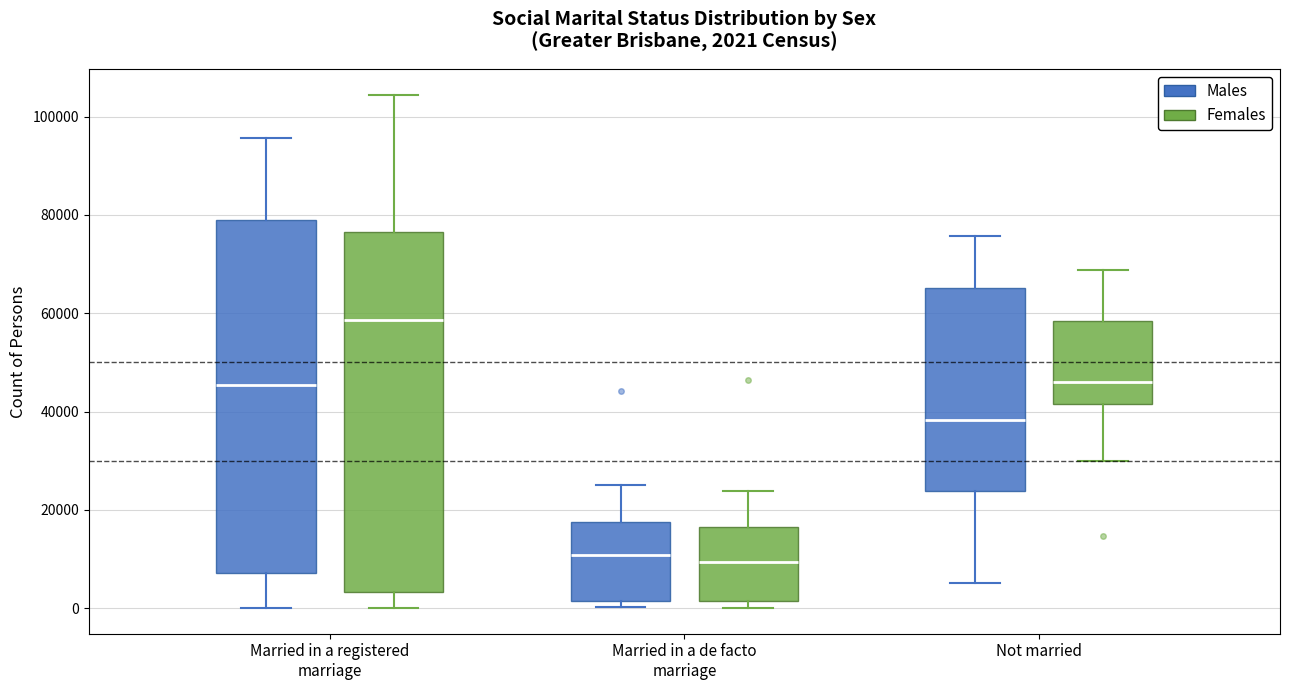

Which box's median line is the highest?

Married in a registered marriage (Females)